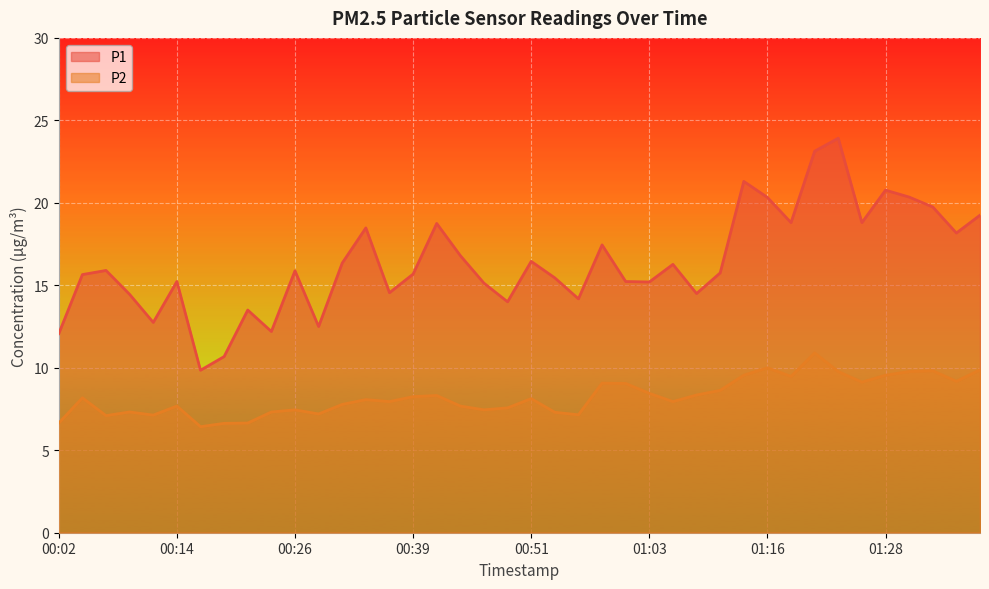

In P1, how many points are lower than both neighbors (excluding endpoints)?

12